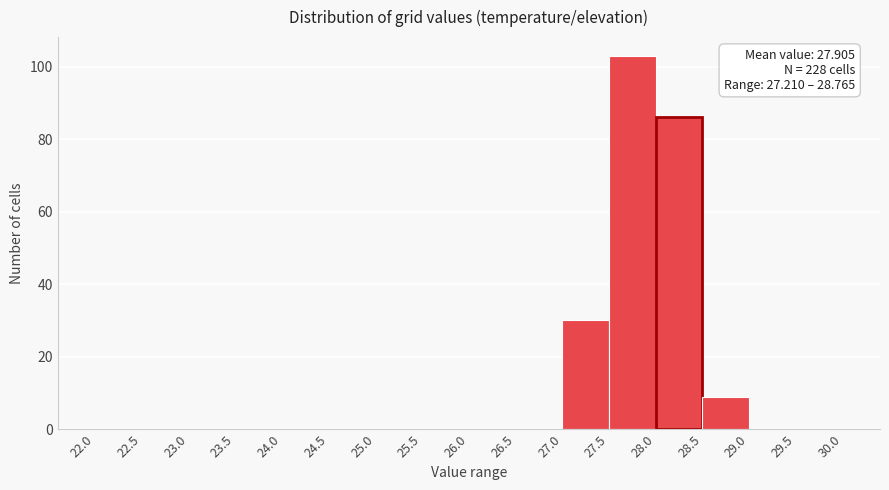

Over which range of the x-axis is the bar tallest?

27.5 to 28.0